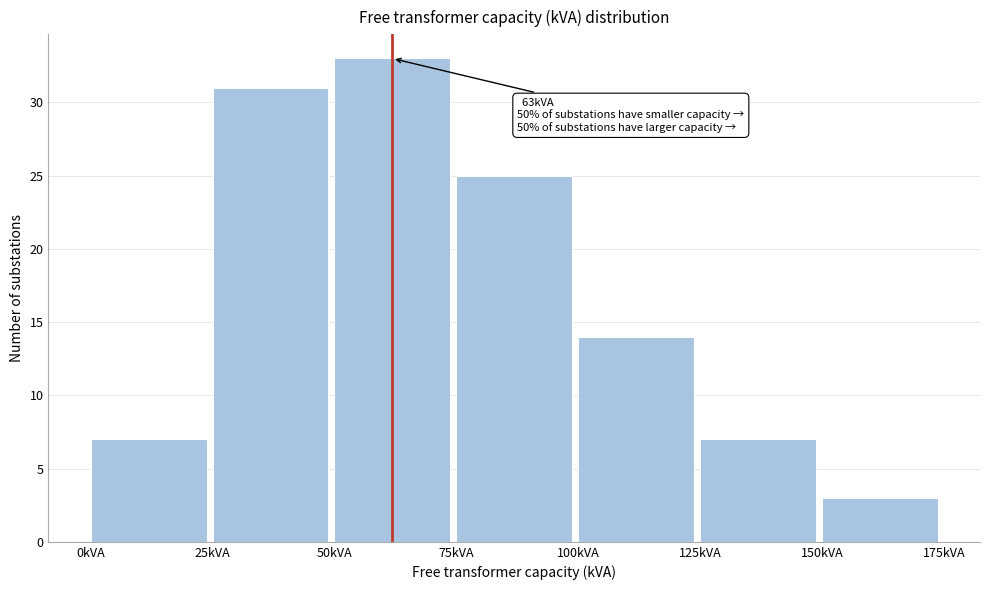

Which range on the x-axis has the tallest bar?

50 to 75